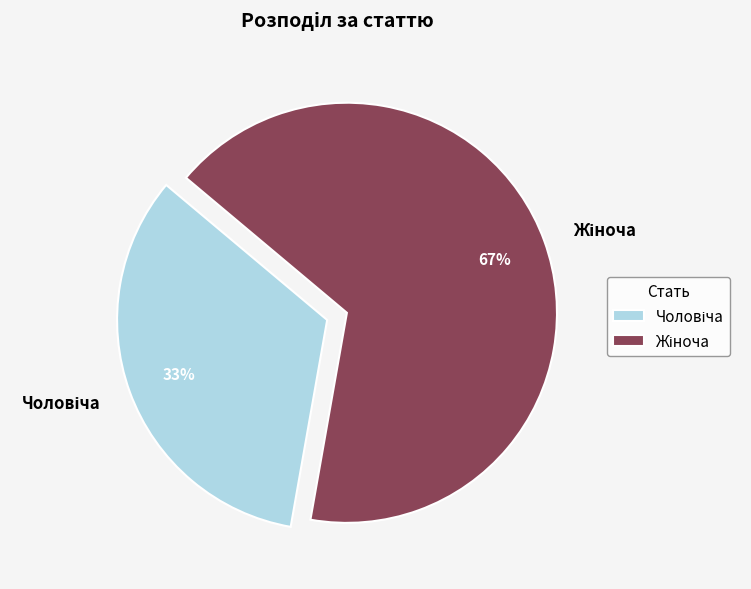

To the nearest percent, what is the average slice percentage?

50%